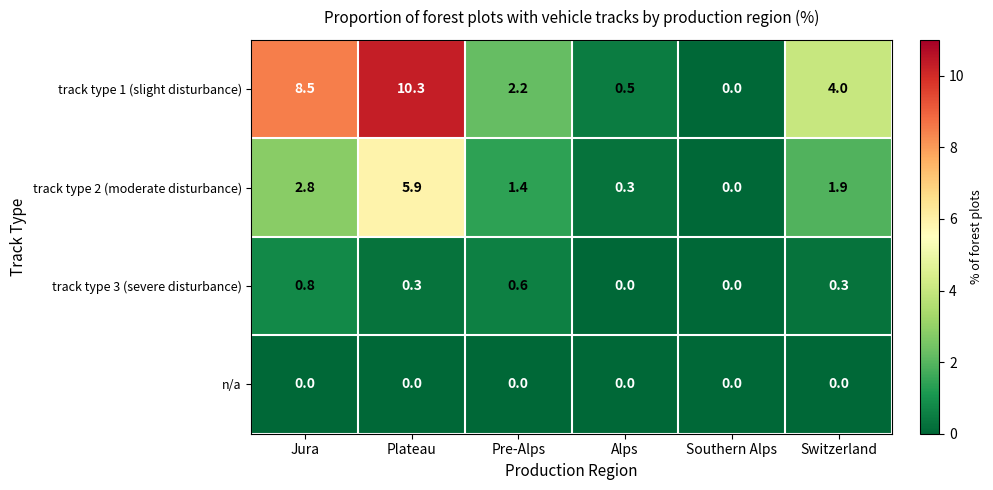

How many series are shown in this chart?

4